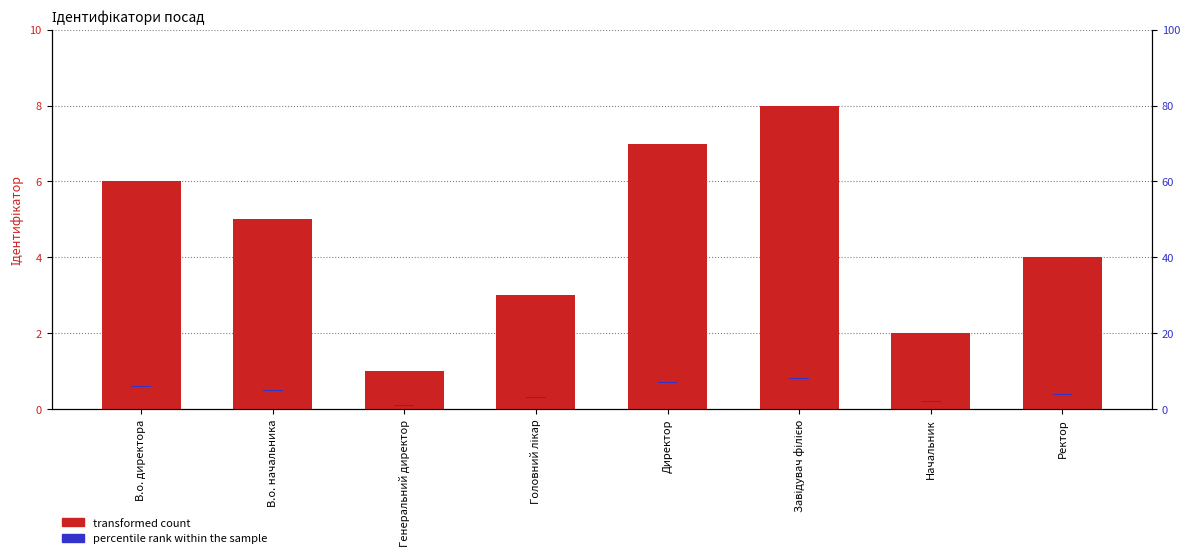

At which label does transformed count reach its minimum?

Генеральний директор